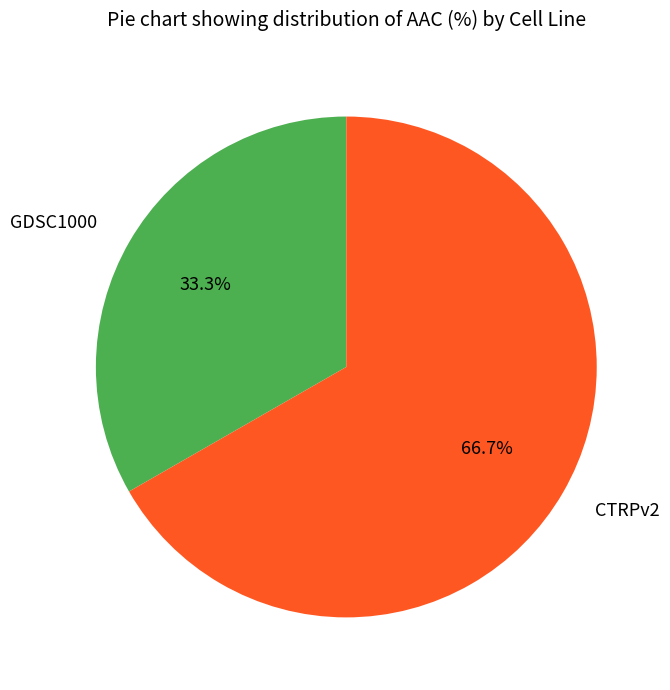

To the nearest percent, what portion does GDSC1000 represent?

33%